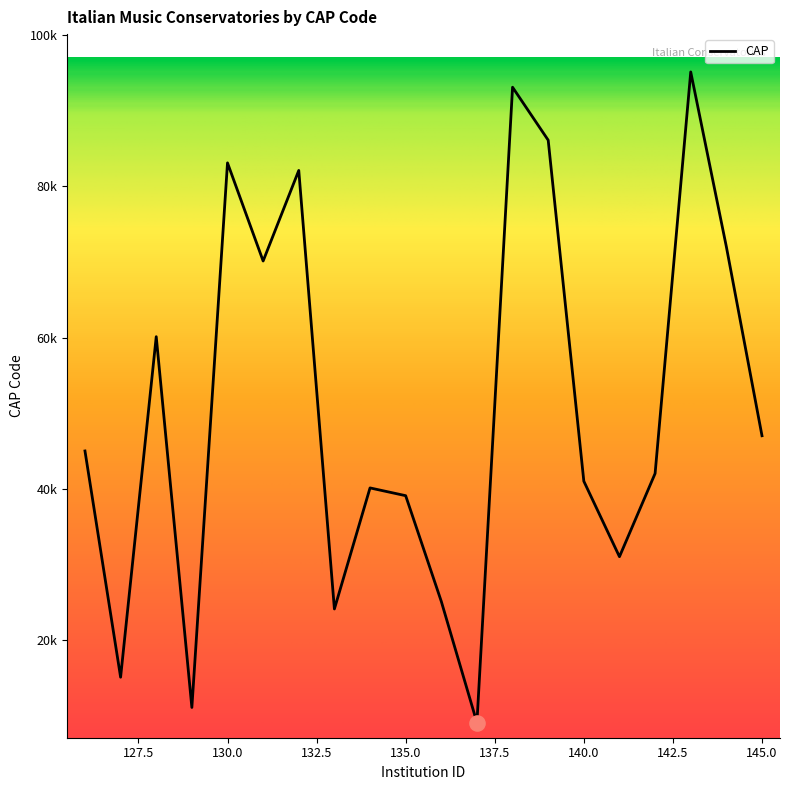

Does the chart have visible grid lines?

No